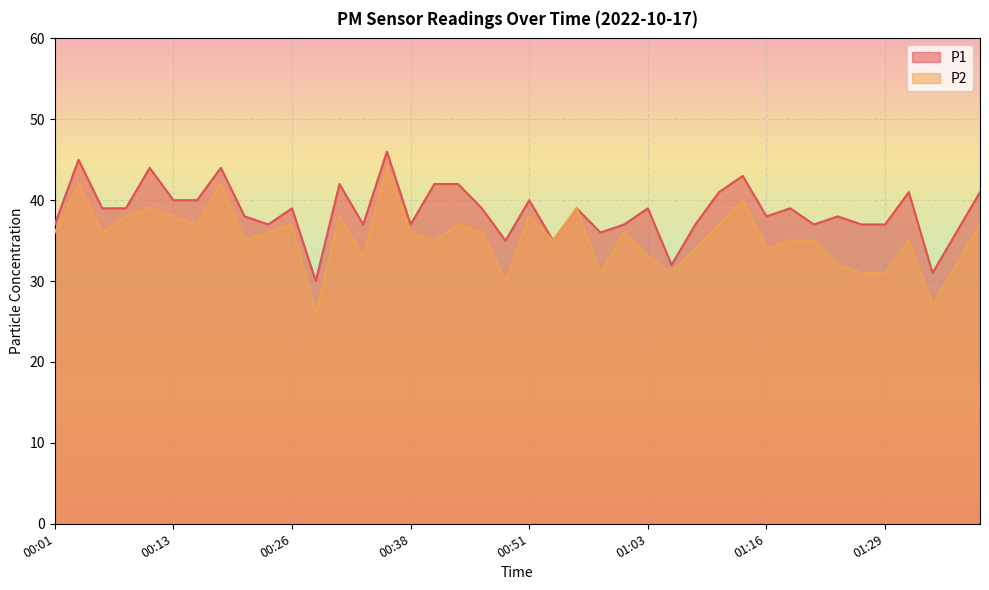

The value of P1 at 01:06 is 20. True or false?

False